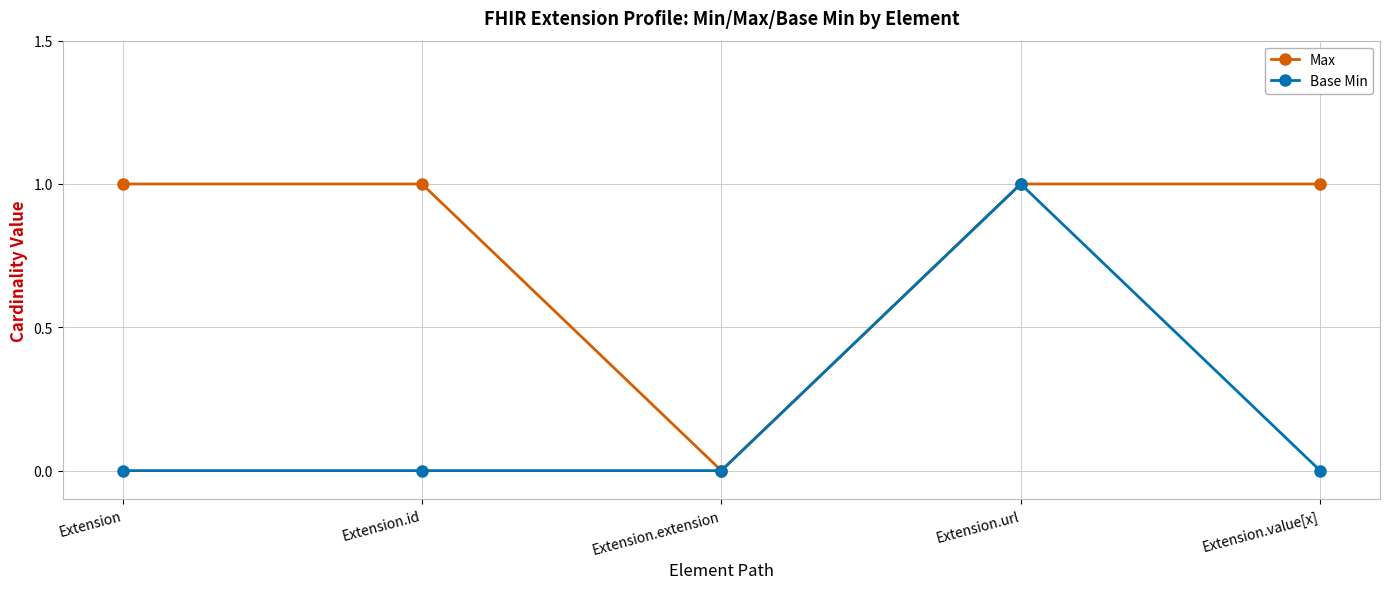

What is the sum of the Base Min values at Extension.extension and Extension.url?

1